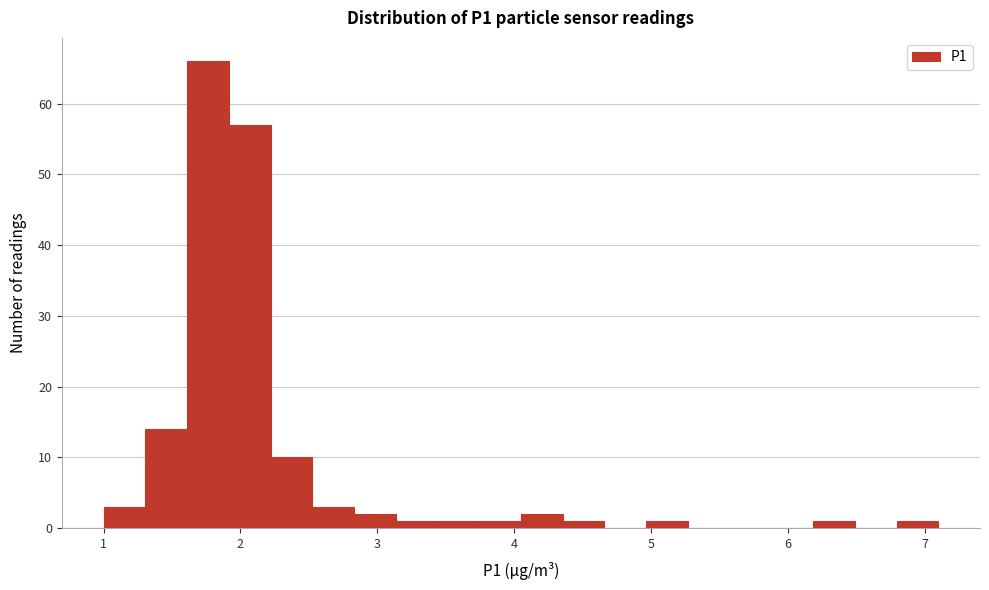

Read against the x-axis, roughly where is the centre of the tallest bar?

1.8